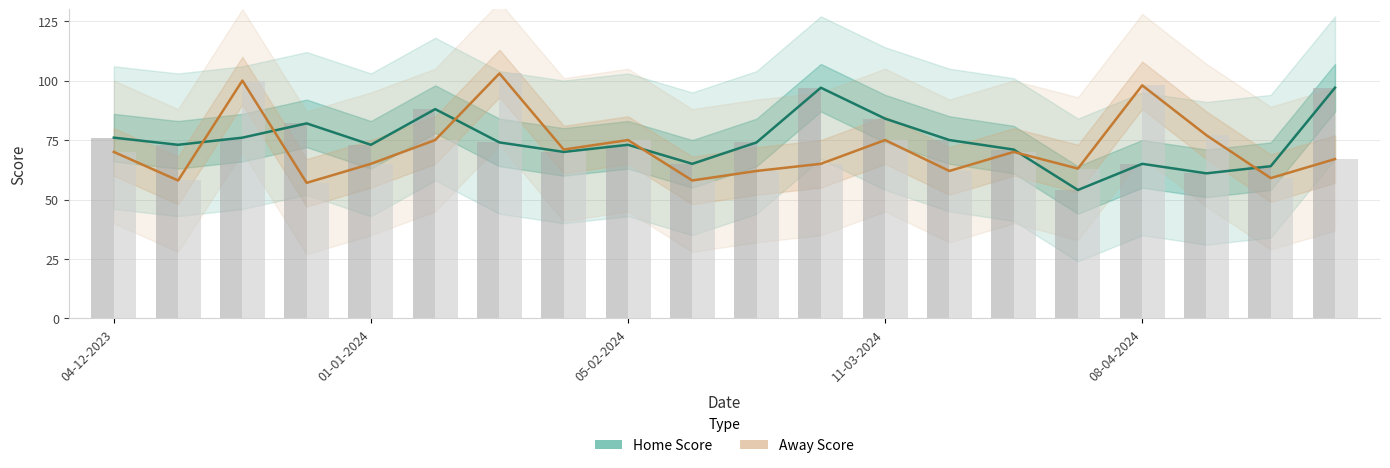

Which series has the largest total across all categories?

Home Score